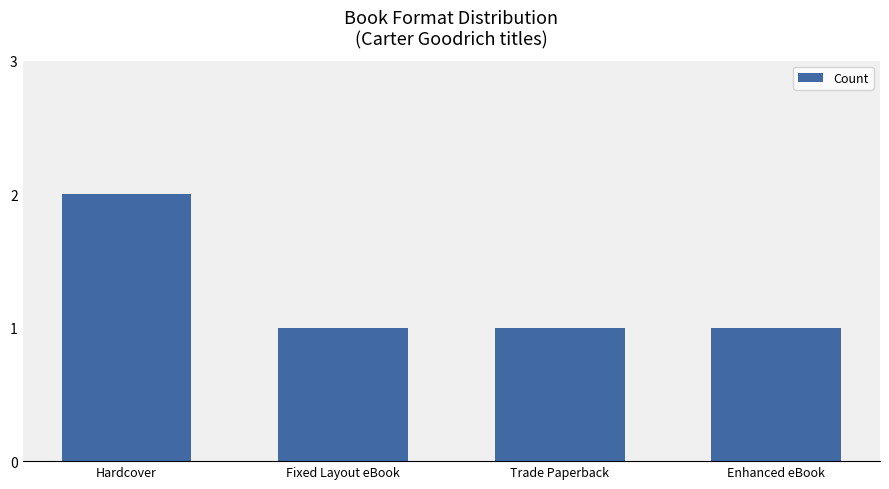

What is the label of the 2nd bar from the left?

Fixed Layout eBook